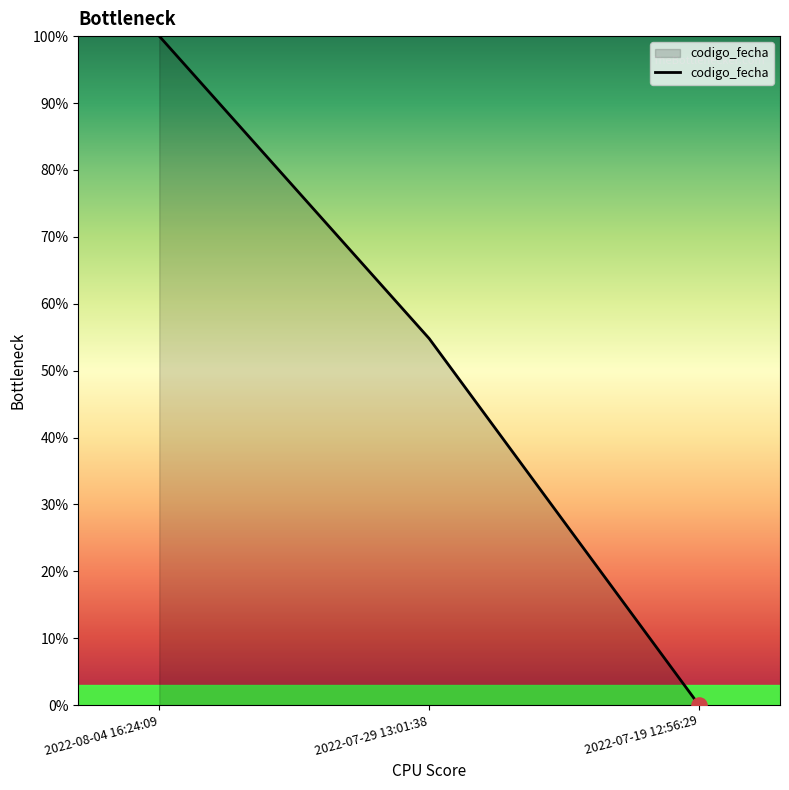

Approximately how many times larger is the value at 2022-07-29 13:01:38 compared to 2022-08-04 16:24:09?

0.5